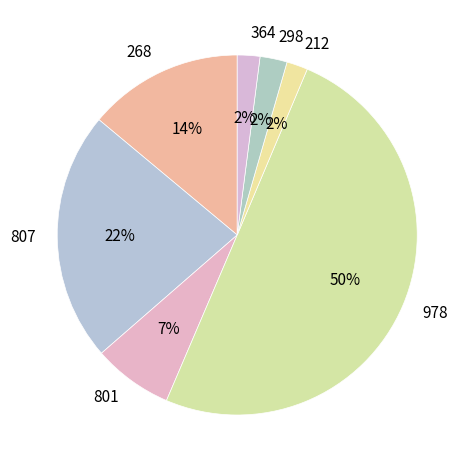

To the nearest percent, what is the average slice percentage?

14%